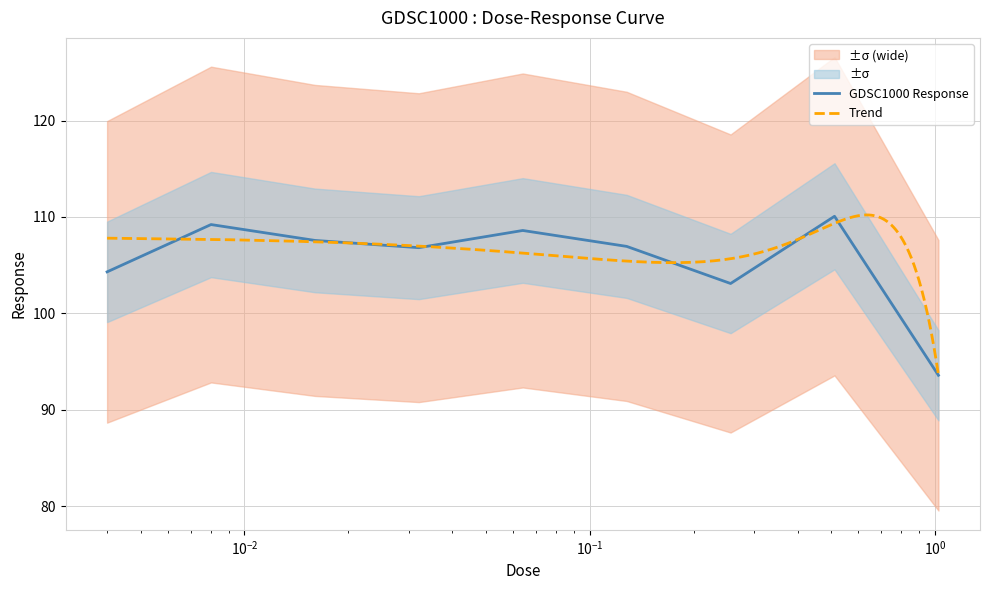

Reading left to right, transcribe all the data shown in this chart.

0.004=104.3	0.008=109.2	0.016=107.6	0.032=106.8	0.064=108.6	0.128=106.9	0.256=103.1	0.512=110.1	1.024=93.6